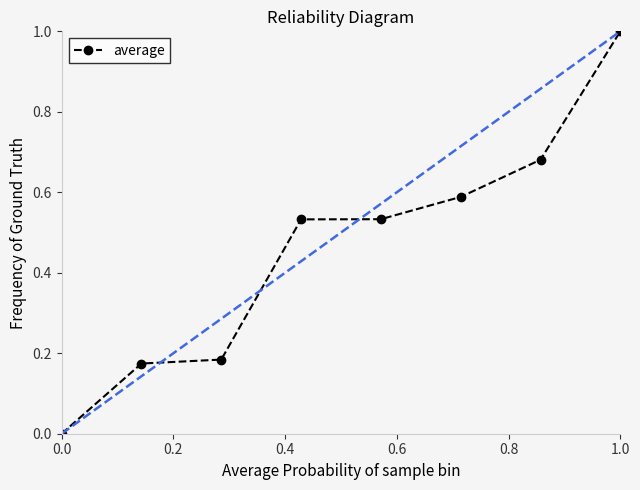

True or false: there are more than 2 points higher than both neighbors.

False